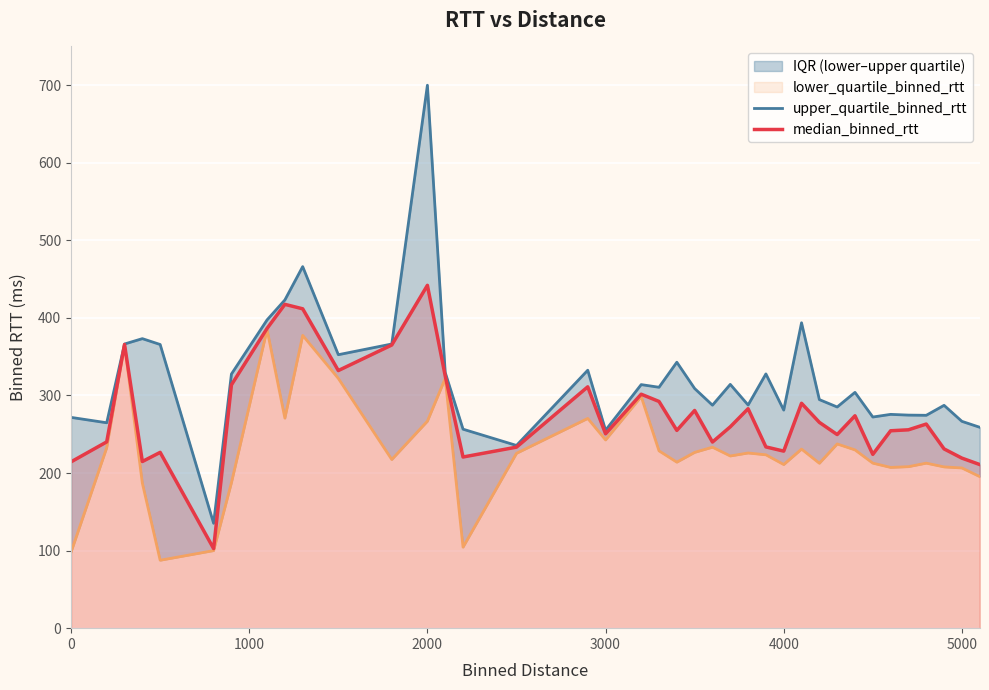

List the series in order of their peak value, highest first.

upper_quartile_binned_rtt, median_binned_rtt